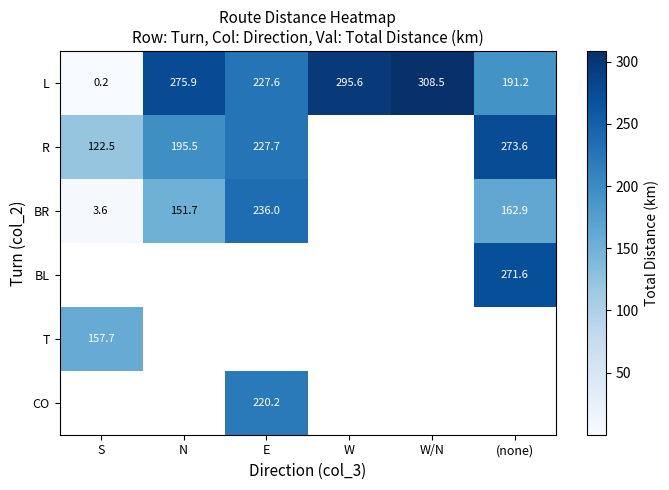

Read the L value at (none).

191.2